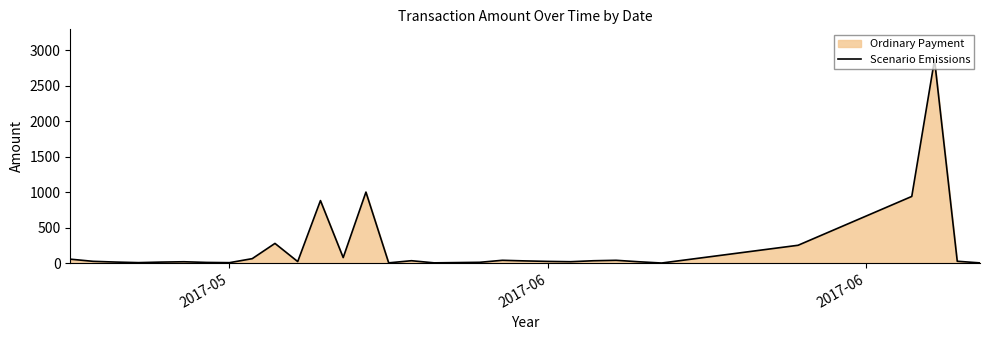

What is the difference between the maximum and minimum values?

2866.6